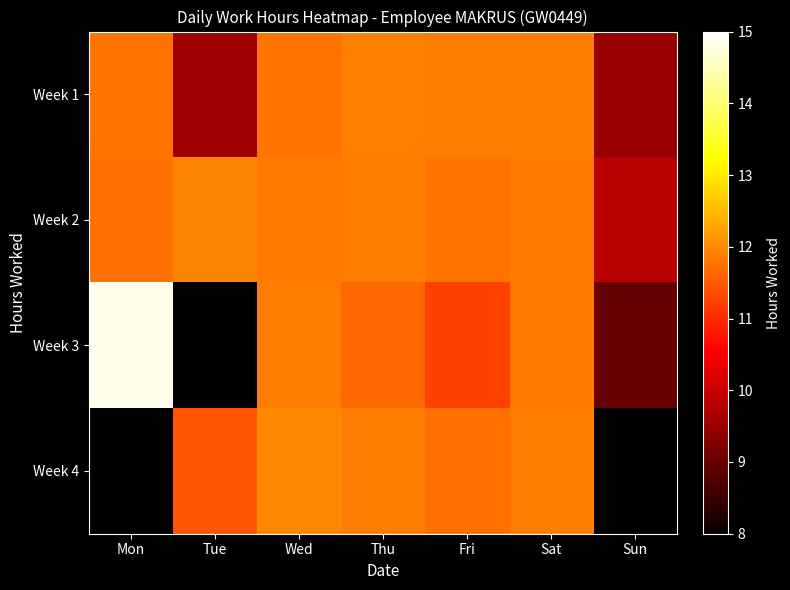

Is it true that Week 4 equals 12.0 at Wed?

True